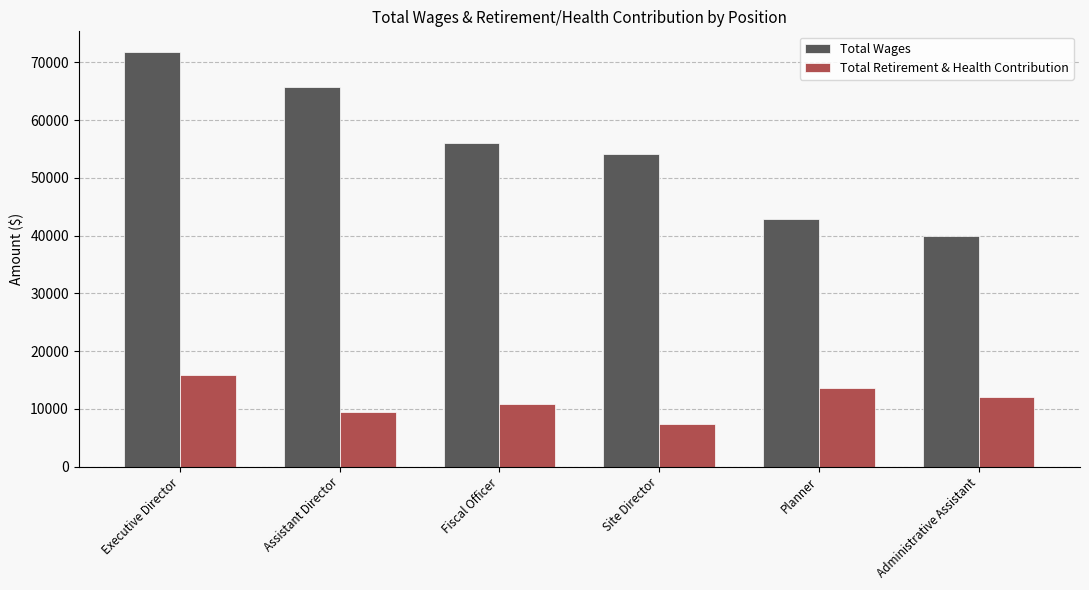

At how many categories does at least one series exceed 26312?

6